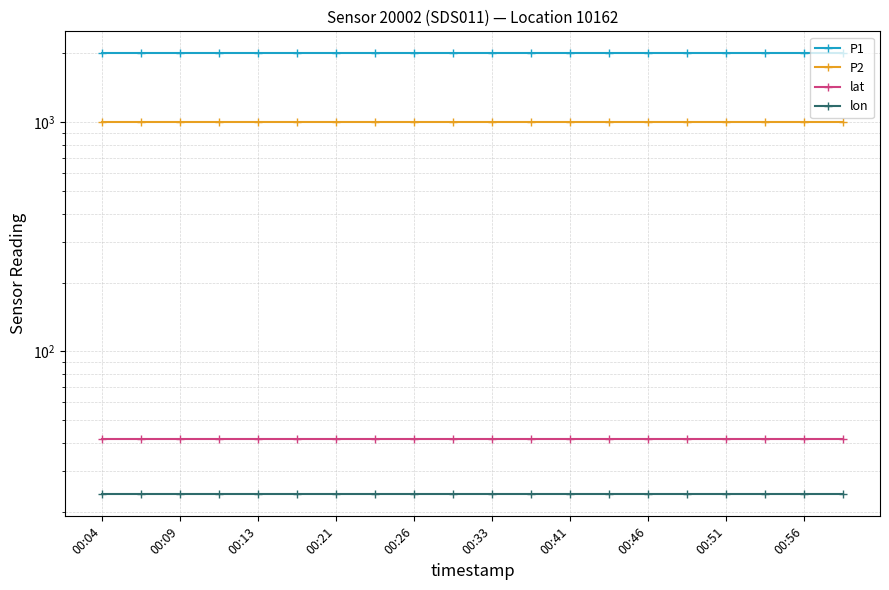

What are all the series names shown in the legend?

P1, P2, lat, lon